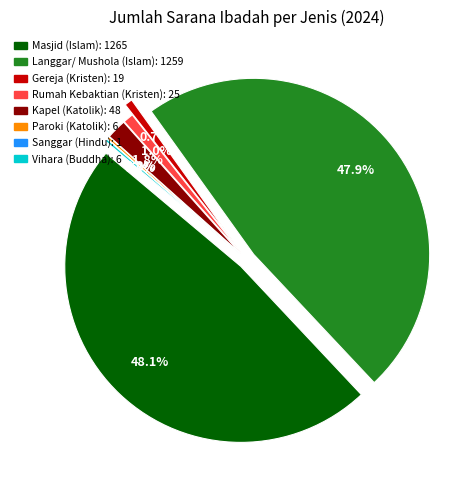

Does Gereja (Kristen) represent more than half of the total?

No